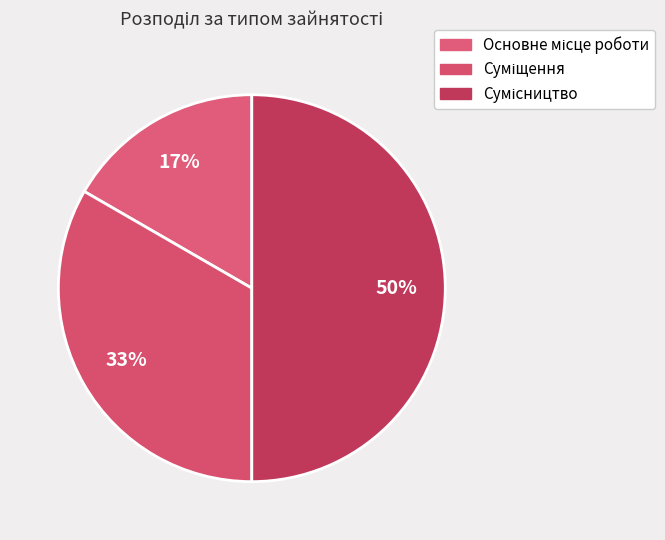

What percentage do Основне місце роботи and Суміщення together represent?

50.0%